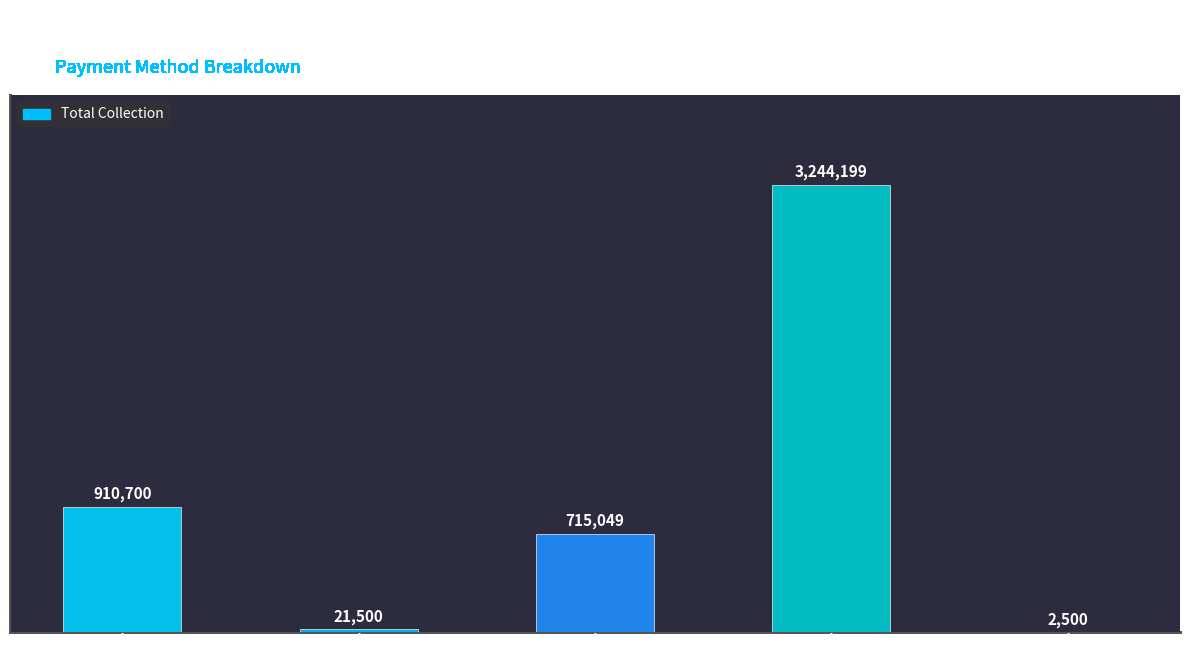

At which label is the value closest to 1623349?

Cash